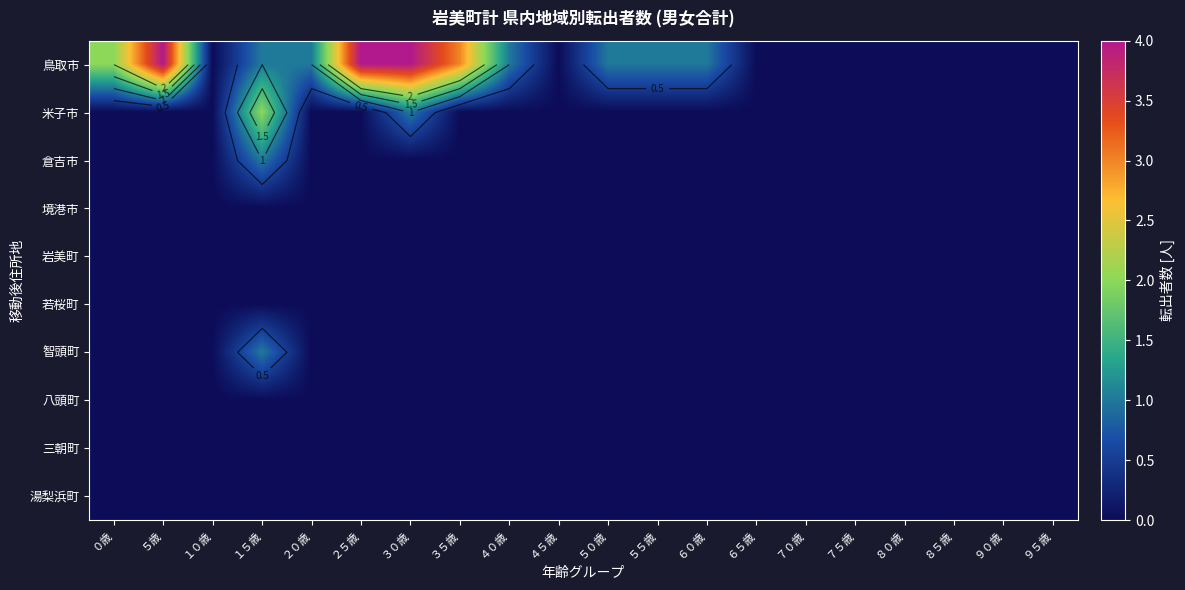

At which category is the sum across all series the highest?

１５歳